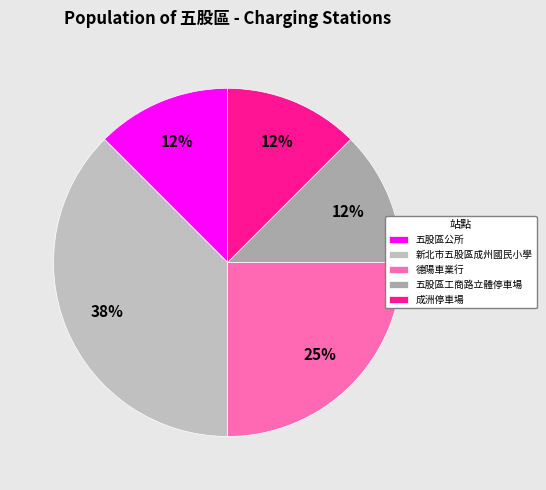

Count the number of slices in the pie.

5